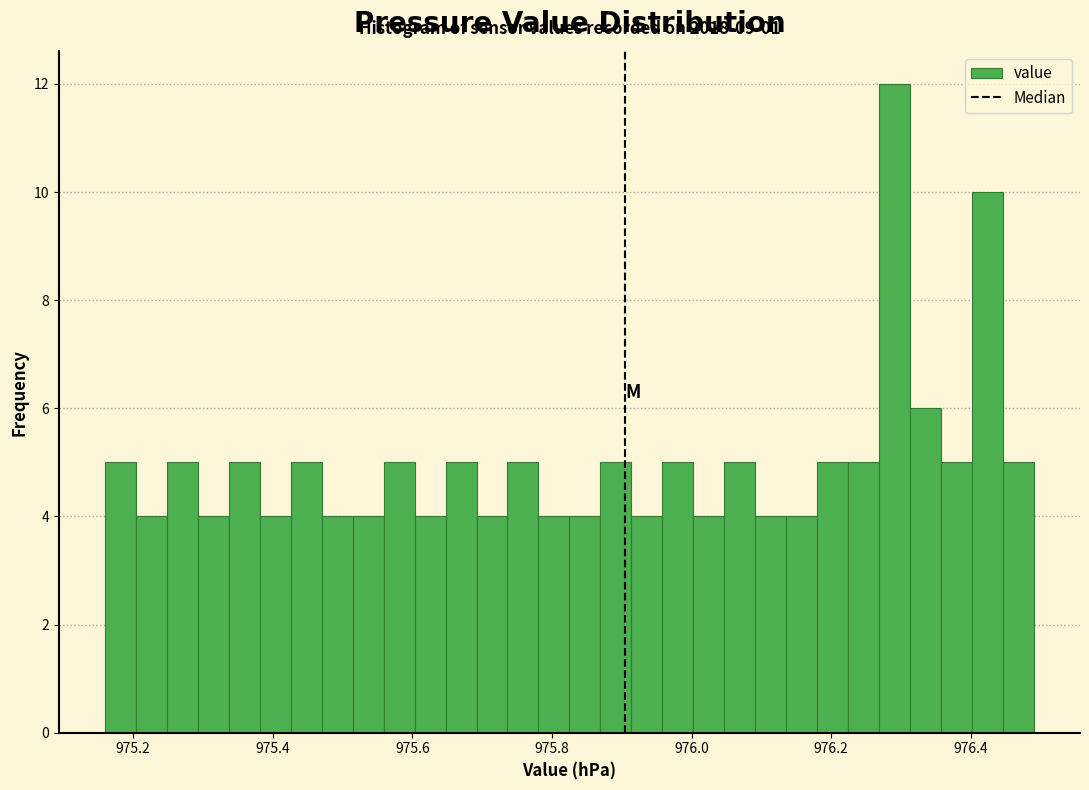

Around what value on the x-axis is the tallest bar? Give the approximate position of its centre, as read against the axis.

976.30